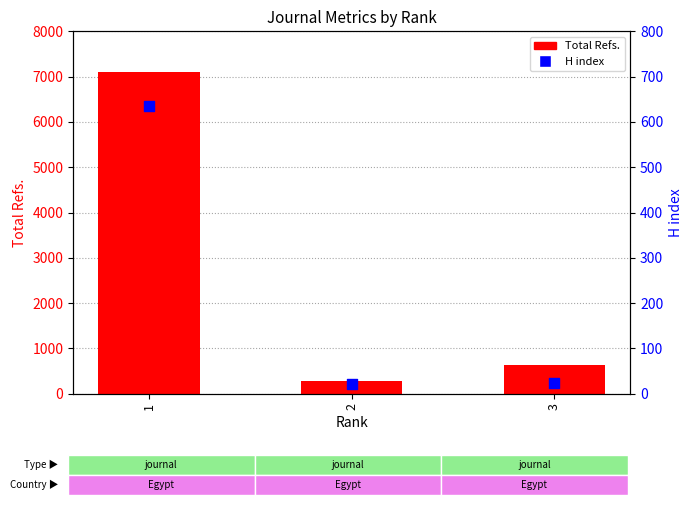

Is the value of Total Refs. at 3 greater than the value of H index at 3?

Yes